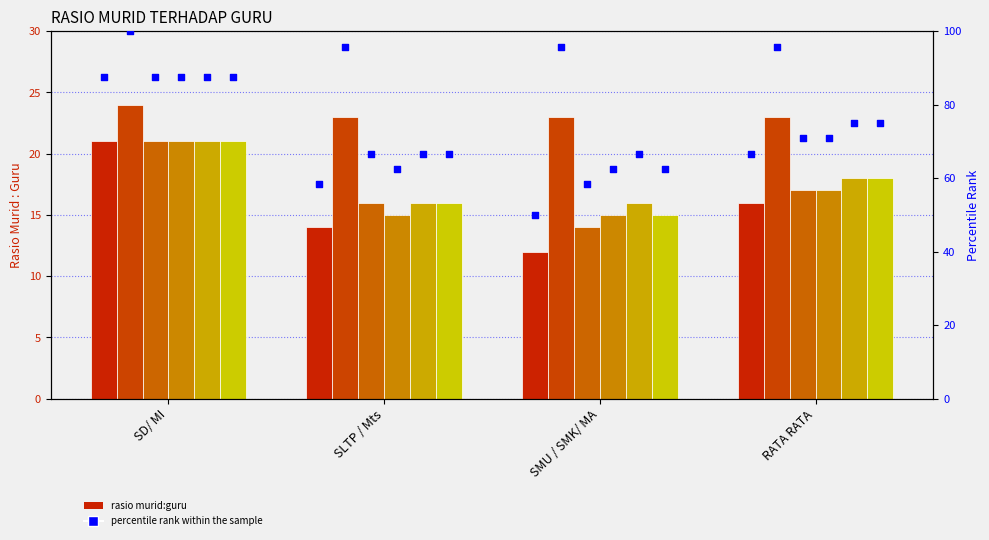

What is the change in value from SMU / SMK/ MA to RATA RATA?

+16.7